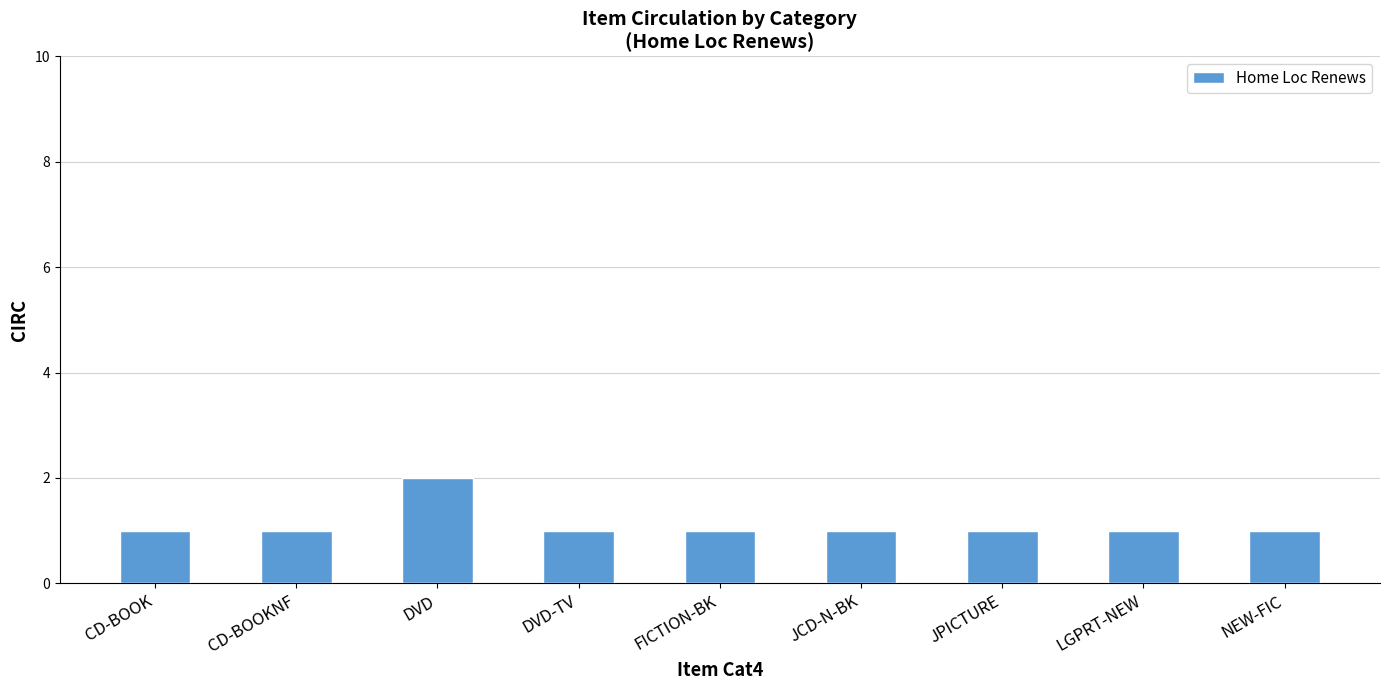

What is the approximate value at DVD?

2